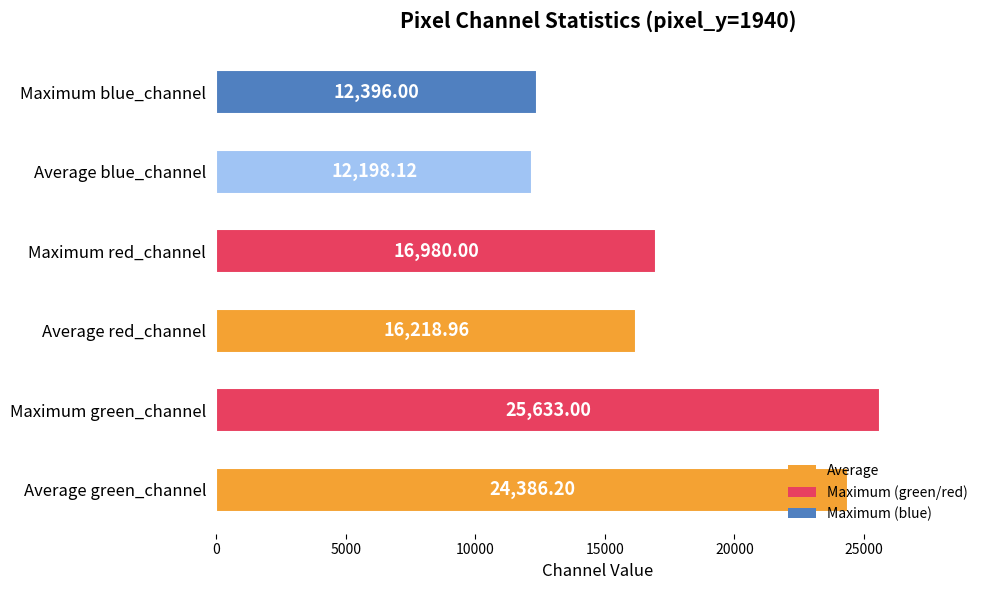

Does the chart contain any negative values?

No